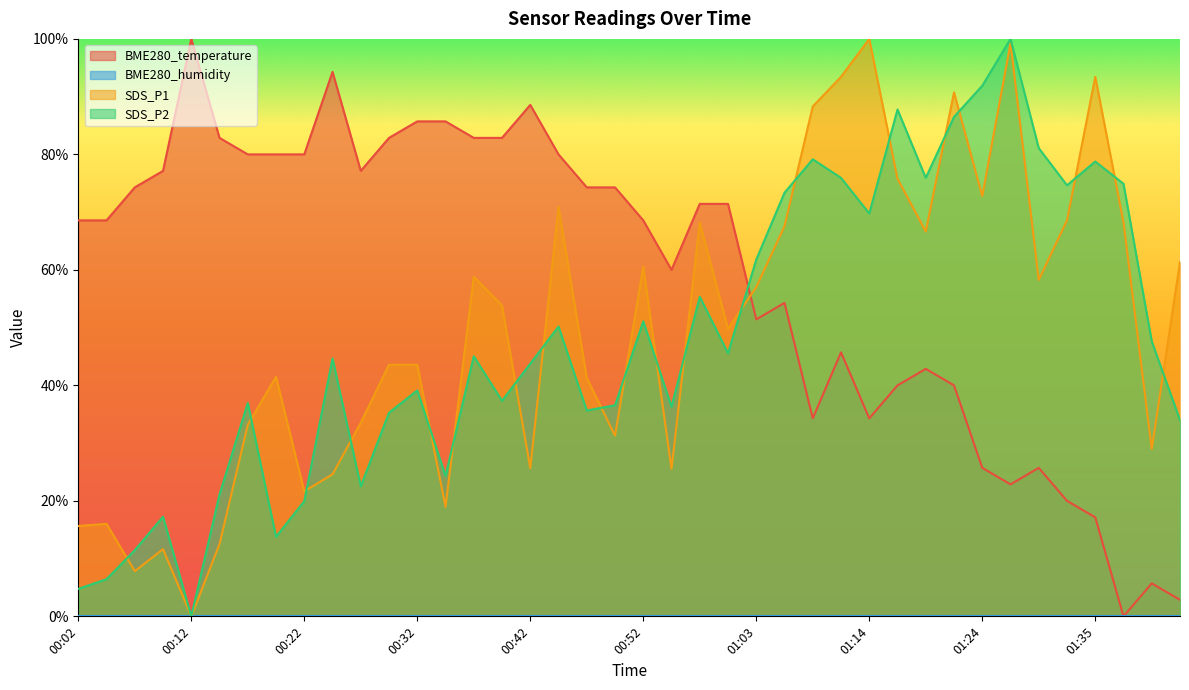

Where is the first local maximum for SDS_P2?

00:09